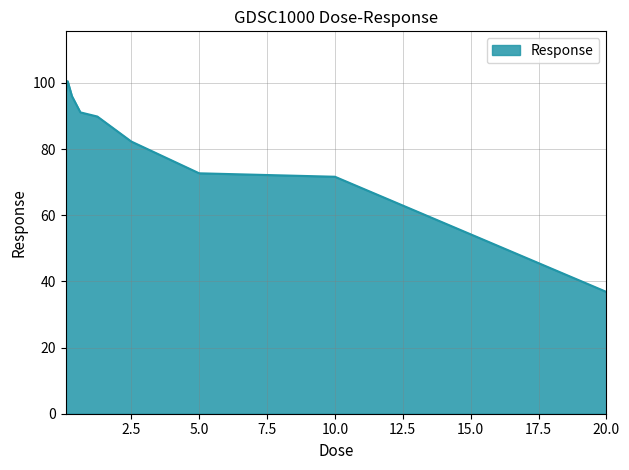

What is the smallest value displayed?

36.8